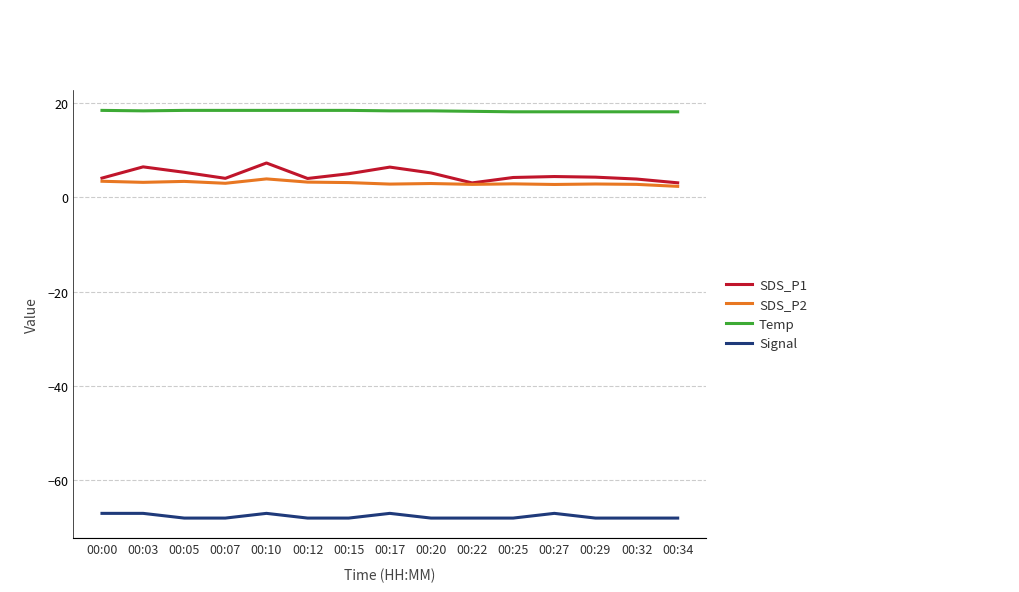

Is the value of SDS_P2 at 00:22 greater than the value of Signal at 00:15?

Yes